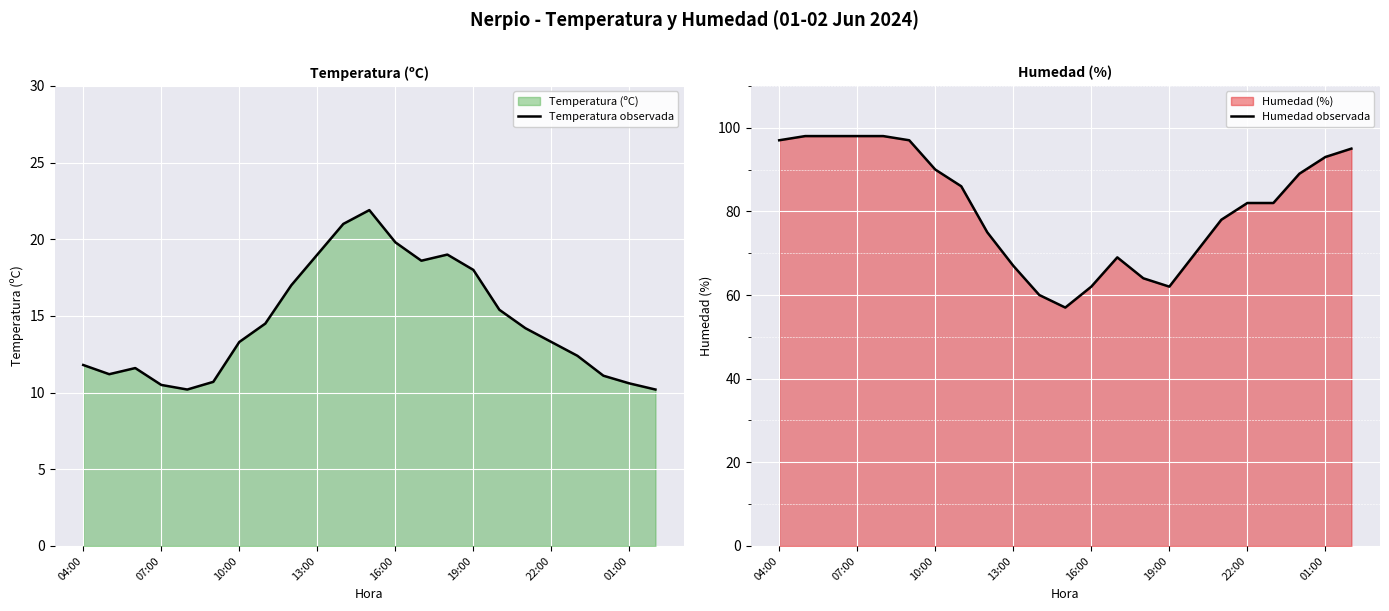

Is it true that Temperatura observada equals 32.1 at 16:00?

False